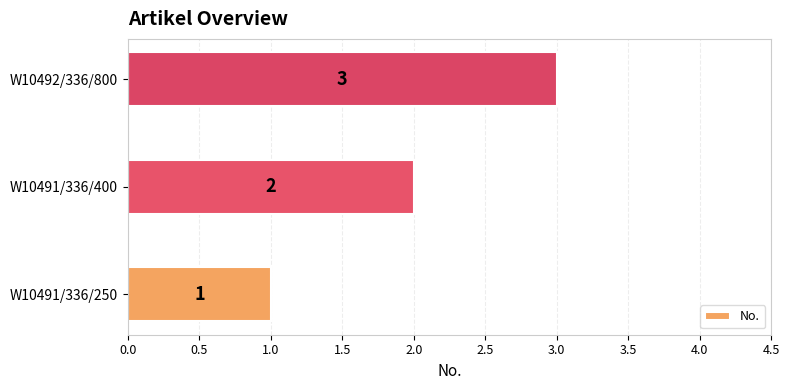

How many data points are less than 2?

1